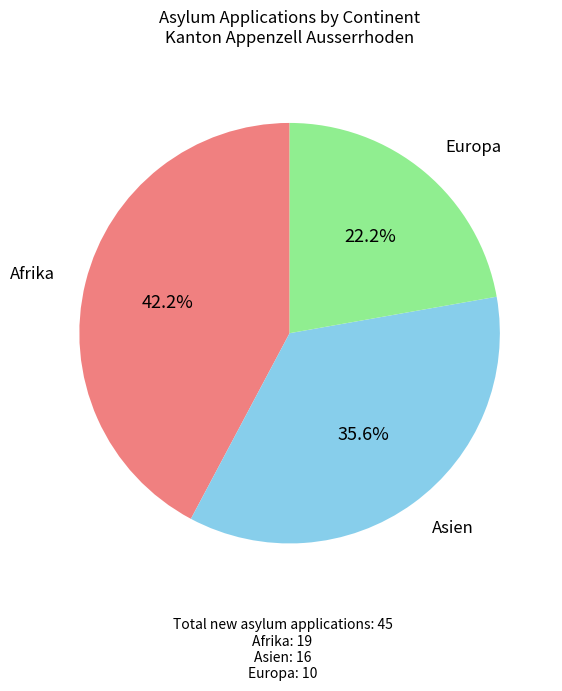

Does any single category account for the majority?

No